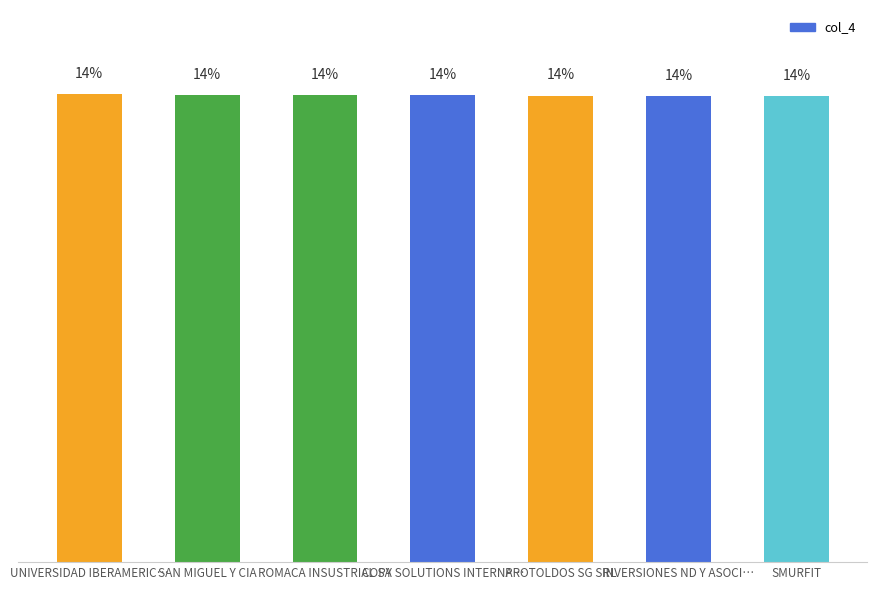

Does the chart contain stacked bars?

No